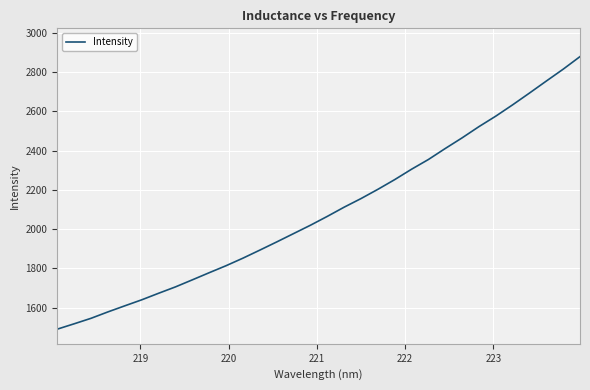

What is the smallest value displayed?

1491.0